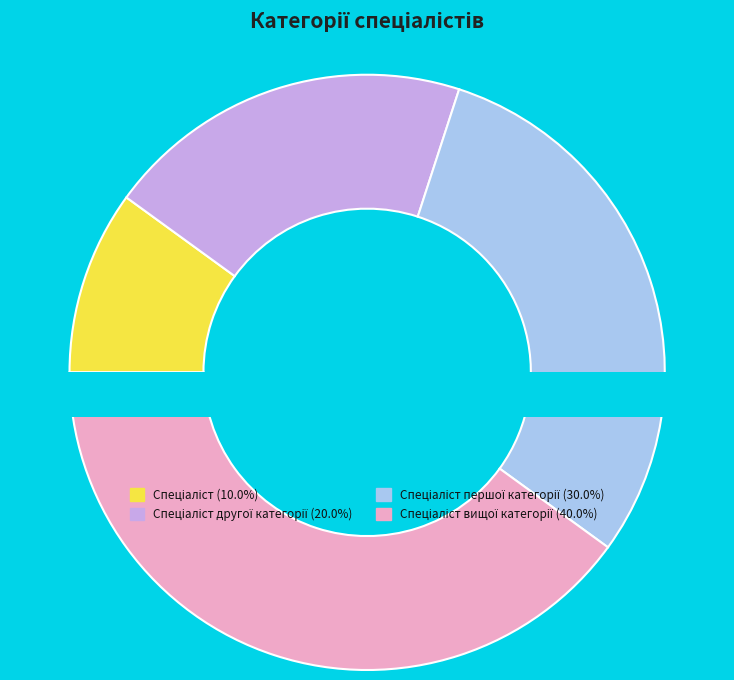

Is there any slice that represents more than half of the pie?

No